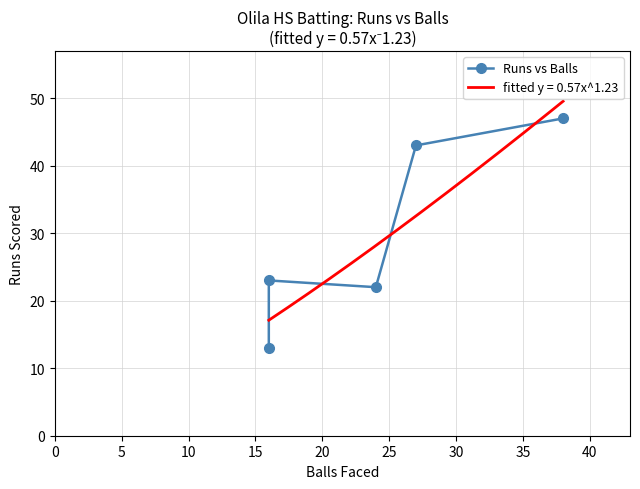

The chart shows a value of 13 at 0. True or false?

True